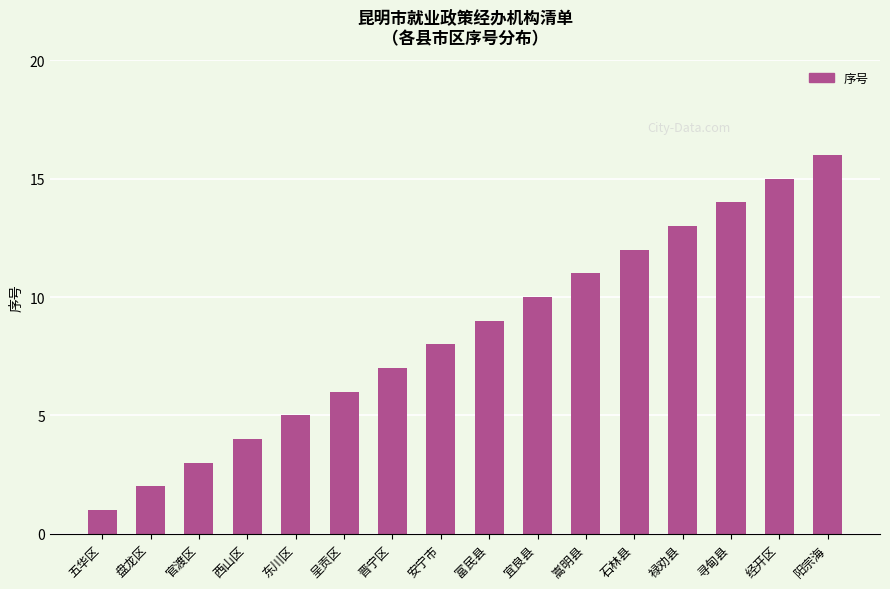

Reading right to left, list all the values displayed in this chart.

阳宗海=16	经开区=15	寻甸县=14	禄劝县=13	石林县=12	嵩明县=11	宜良县=10	富民县=9	安宁市=8	晋宁区=7	呈贡区=6	东川区=5	西山区=4	官渡区=3	盘龙区=2	五华区=1